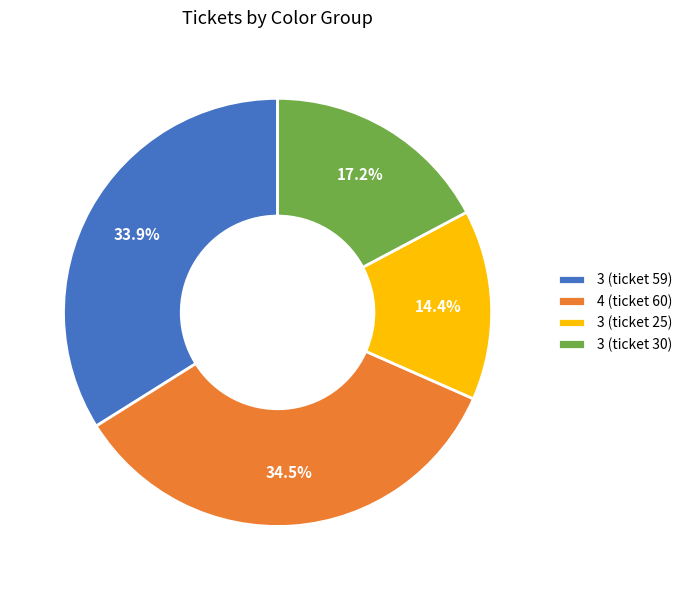

What is the ratio of the value at 3 (ticket 59) to the value at 3 (ticket 25)?

2.4